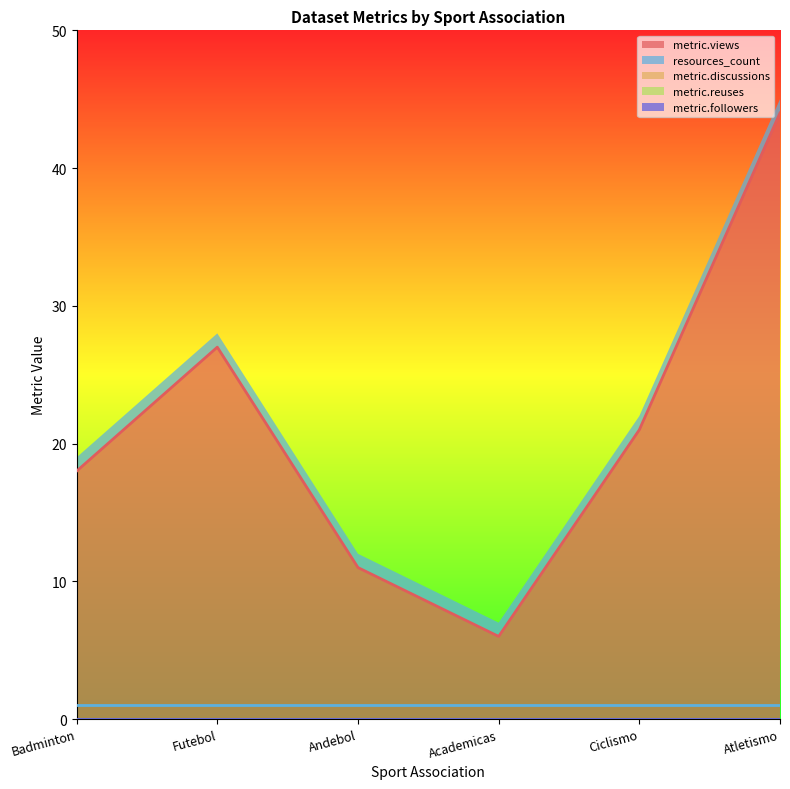

Which series changed the most between Futebol and Ciclismo?

metric.views